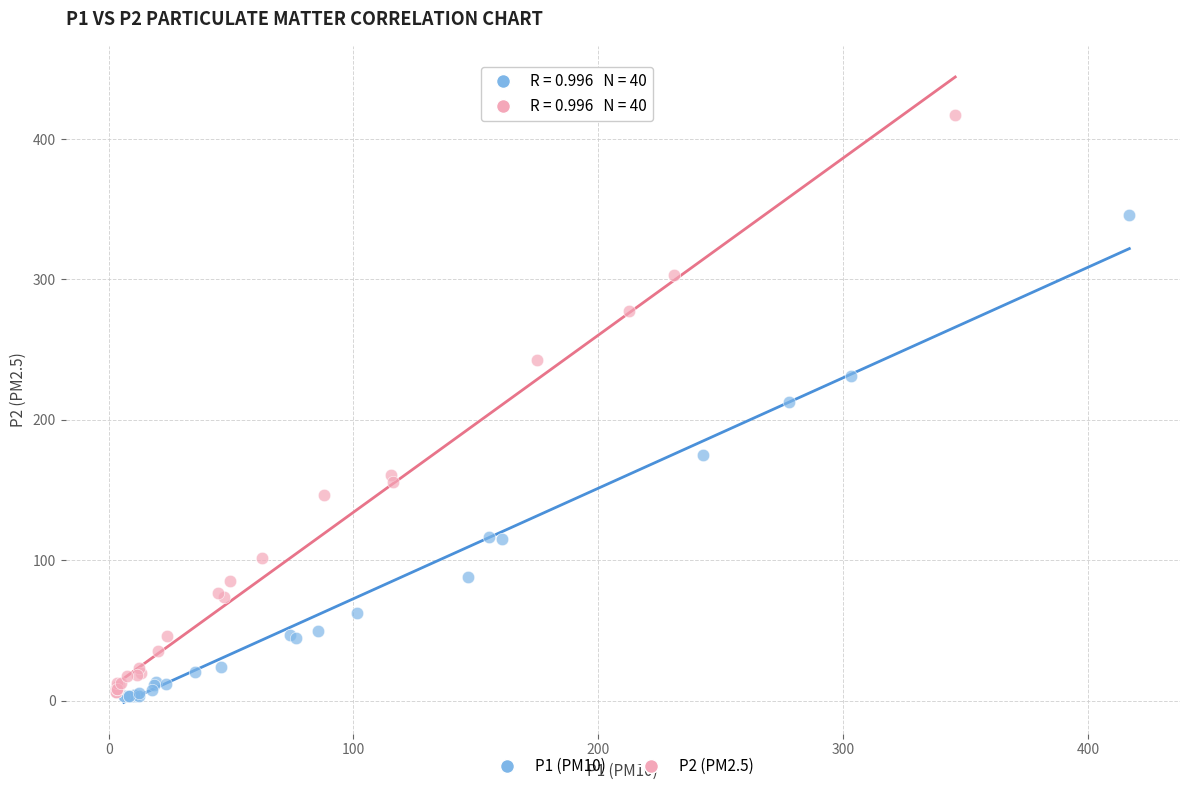

Which series contains the highest Y value?

P2 (PM2.5)